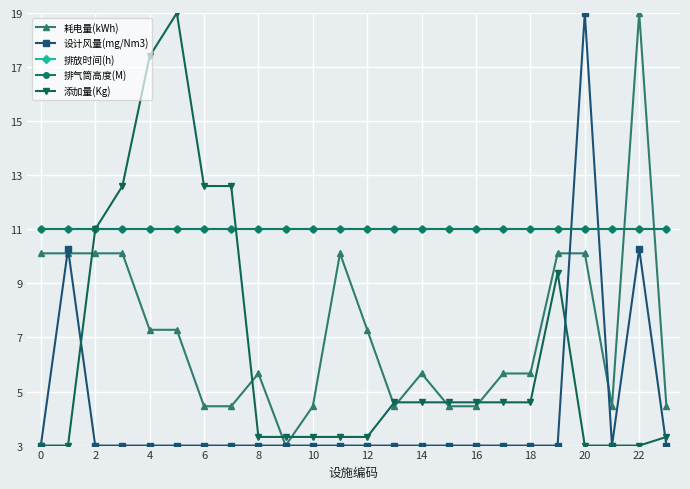

Reading left to right, extract all data points from this chart.

耗电量(kWh): 10.1	10.1	10.1	10.1	7.3	7.3	4.5	4.5	5.7	3.0	4.5	10.1	7.3	4.5	5.7	4.5	4.5	5.7	5.7	10.1	10.1	4.5	19.0	4.5
设计风量(mg/Nm3): 3.0	10.3	3.0	3.0	3.0	3.0	3.0	3.0	3.0	3.0	3.0	3.0	3.0	3.0	3.0	3.0	3.0	3.0	3.0	3.0	19.0	3.0	10.3	3.0
排放时间(h): 11.0	11.0	11.0	11.0	11.0	11.0	11.0	11.0	11.0	11.0	11.0	11.0	11.0	11.0	11.0	11.0	11.0	11.0	11.0	11.0	11.0	11.0	11.0	11.0
排气筒高度(M): 11.0	11.0	11.0	11.0	11.0	11.0	11.0	11.0	11.0	11.0	11.0	11.0	11.0	11.0	11.0	11.0	11.0	11.0	11.0	11.0	11.0	11.0	11.0	11.0
添加量(Kg): 3.0	3.0	11.0	12.6	17.4	19.0	12.6	12.6	3.3	3.3	3.3	3.3	3.3	4.6	4.6	4.6	4.6	4.6	4.6	9.4	3.0	3.0	3.0	3.3